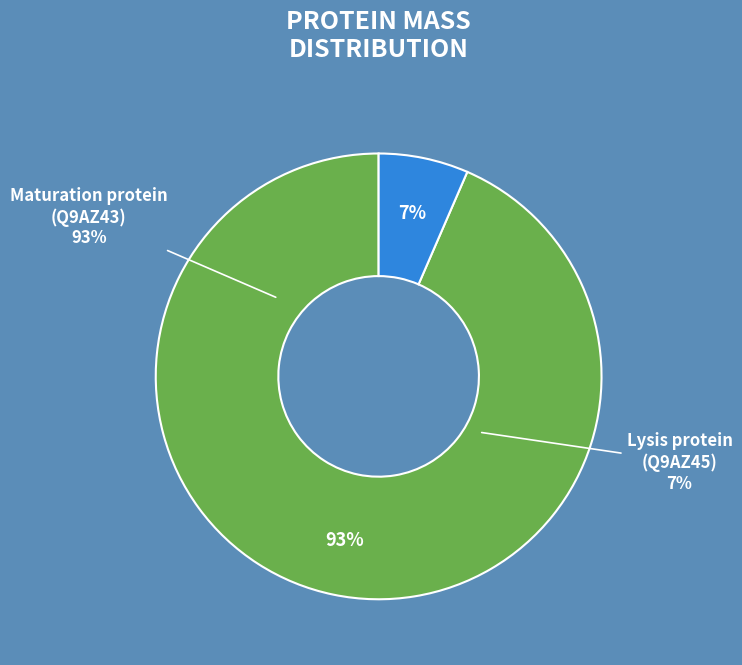

What percentage is the tr|Q9AZ45|Q9AZ45_9VIRU Lysis protein slice, to the nearest percent?

7%